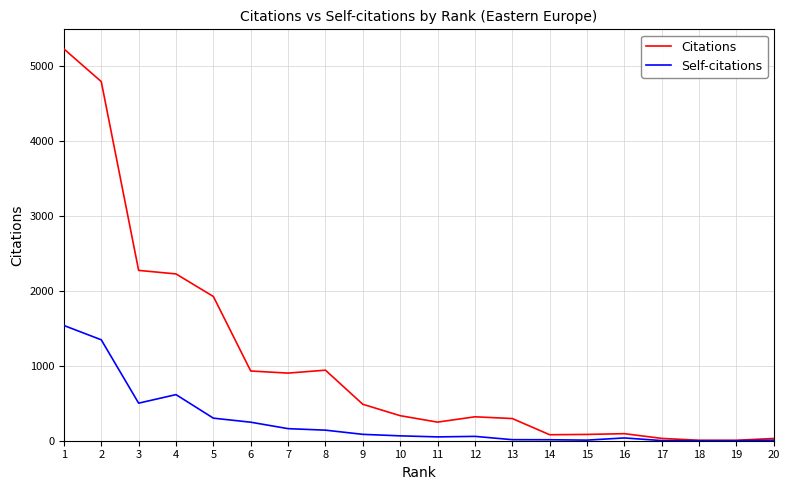

Which series has the largest total across all categories?

Citations